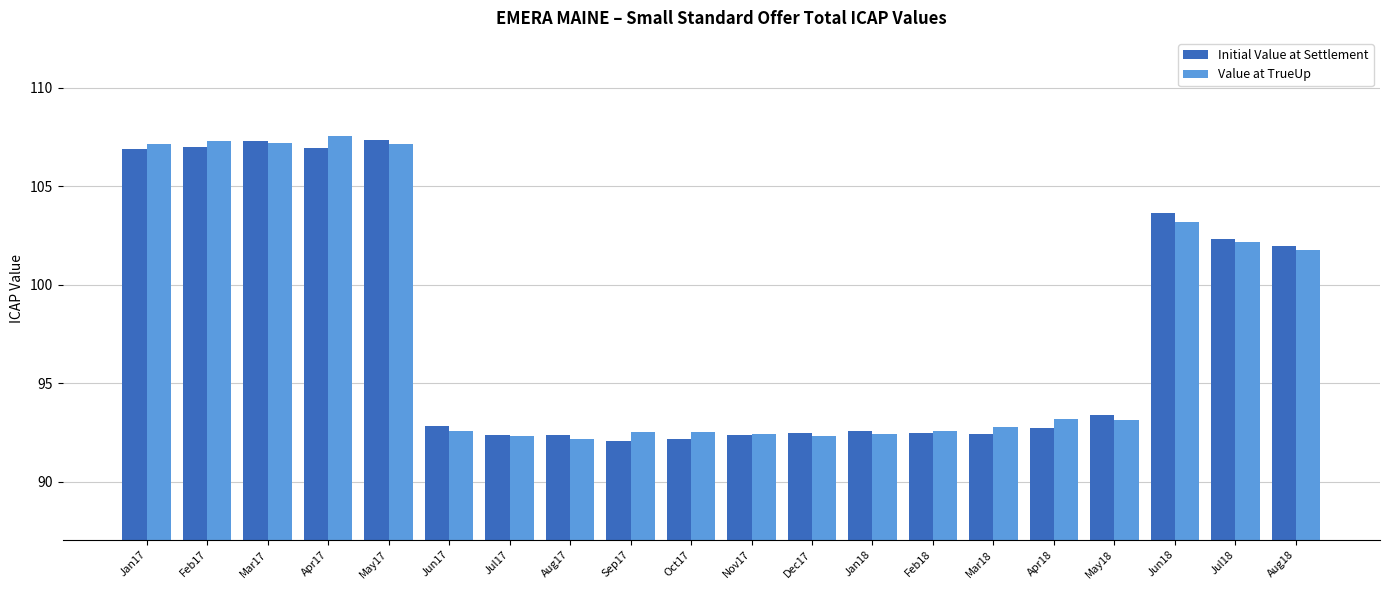

What are all the series names shown in the legend?

Initial Value at Settlement, Value at TrueUp